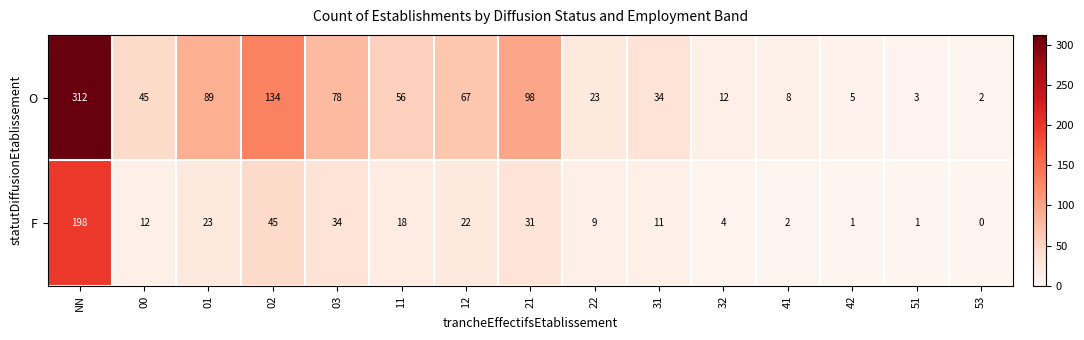

How many data points in F are less than 12?

7